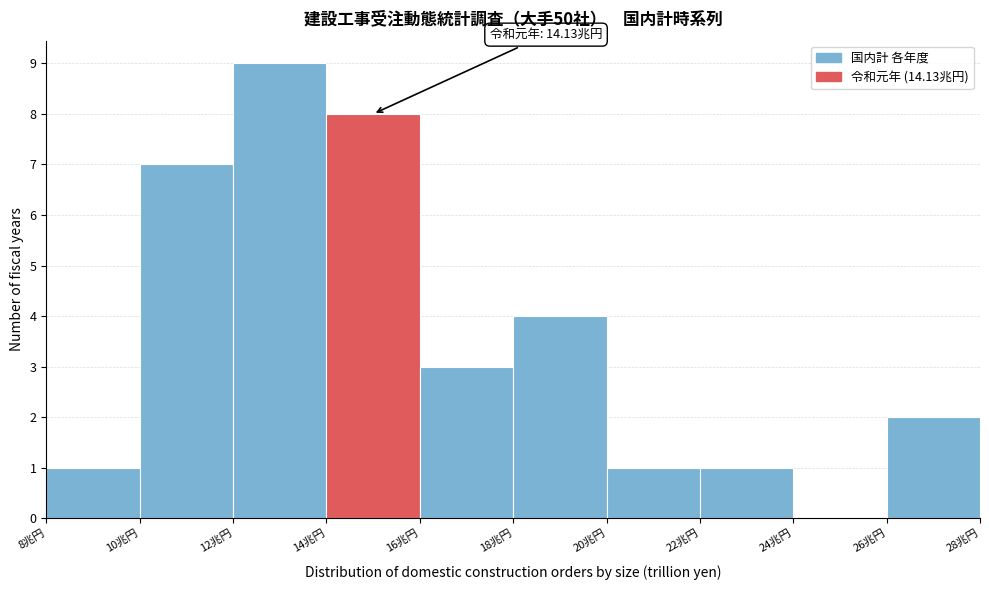

Over which range of the x-axis is the bar tallest?

12 to 14